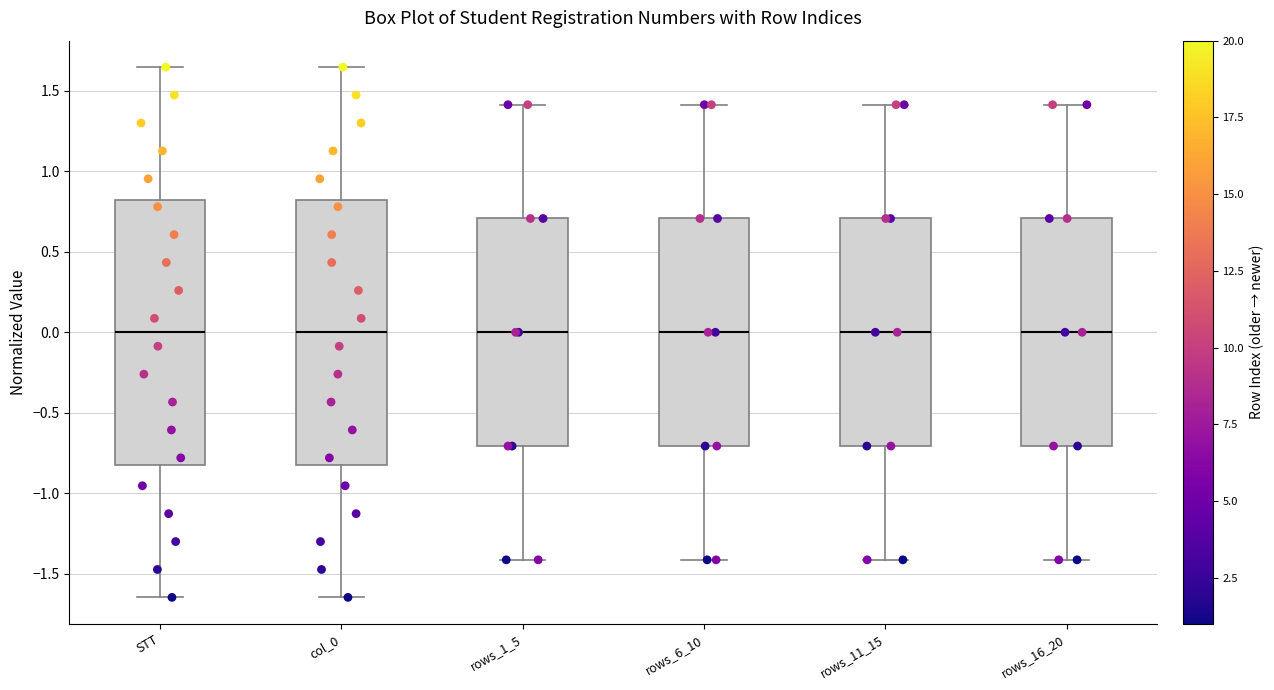

Where is the upper edge of the box for rows_6_10 on the y-axis? The values are not printed on the chart, so give them approximately, as read against the axis.

0.70